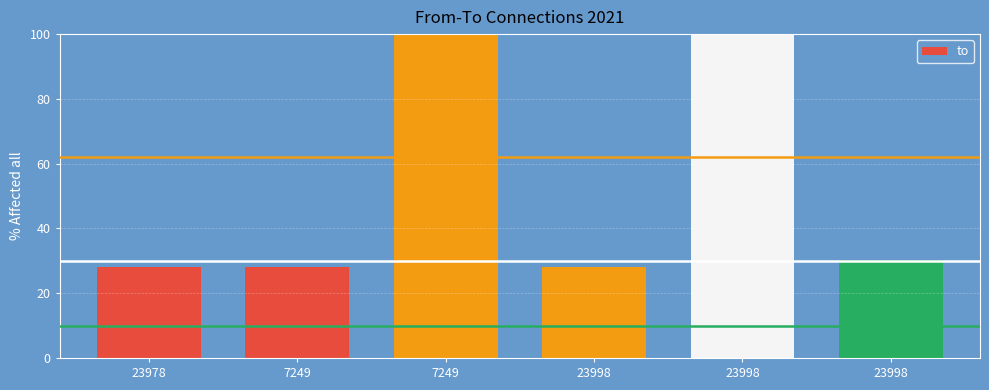

What is the sum of the values at 7249 and 23998?

199.8